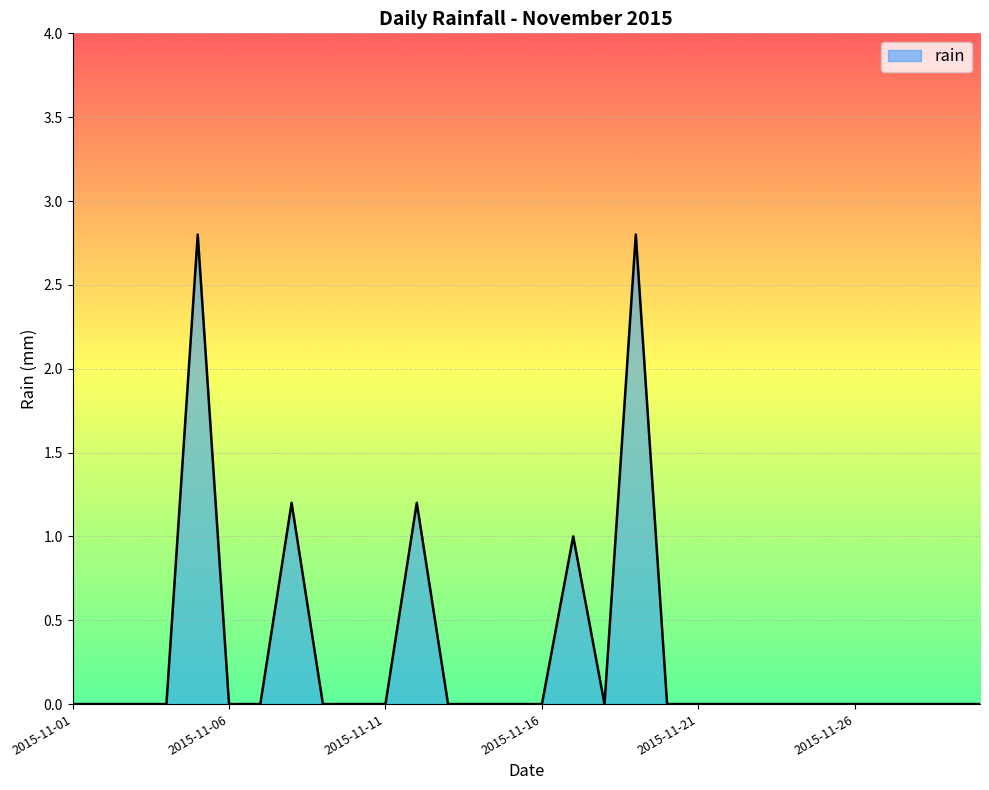

What is the difference between the maximum and minimum values?

2.8